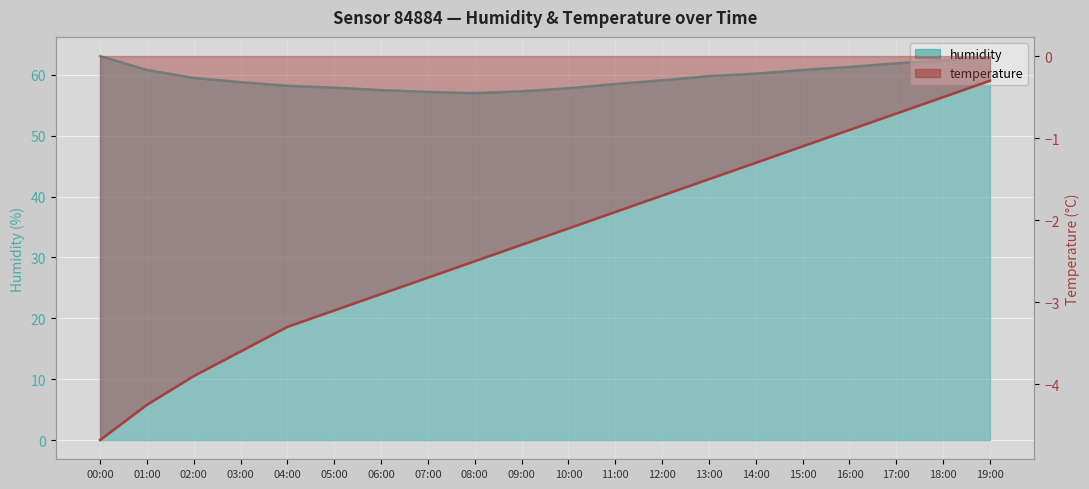

Is the value of temperature at 16:00 greater than the value of humidity at 03:00?

No